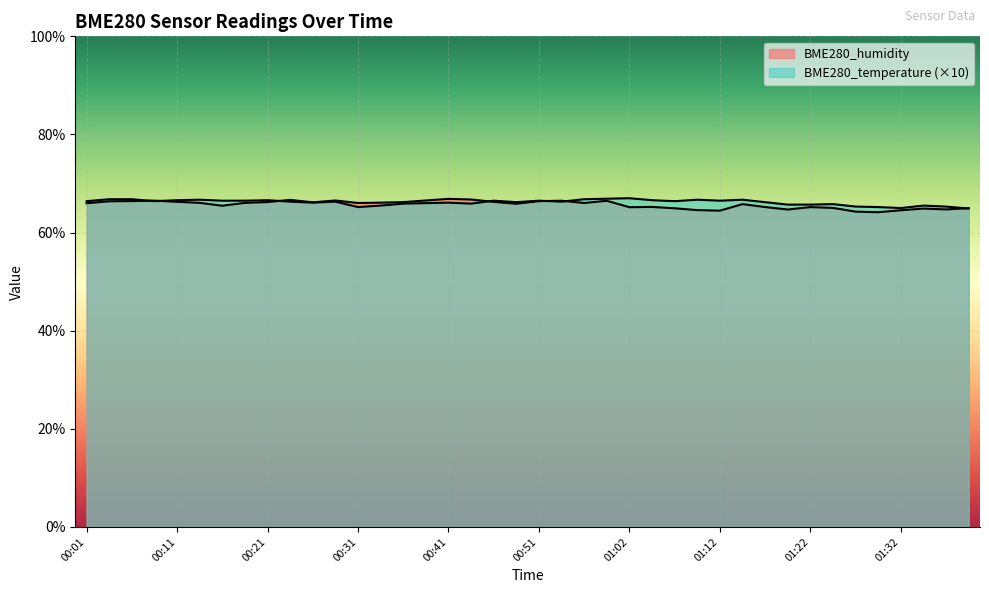

Where does the BME280_temperature series first go above 66?

00:01